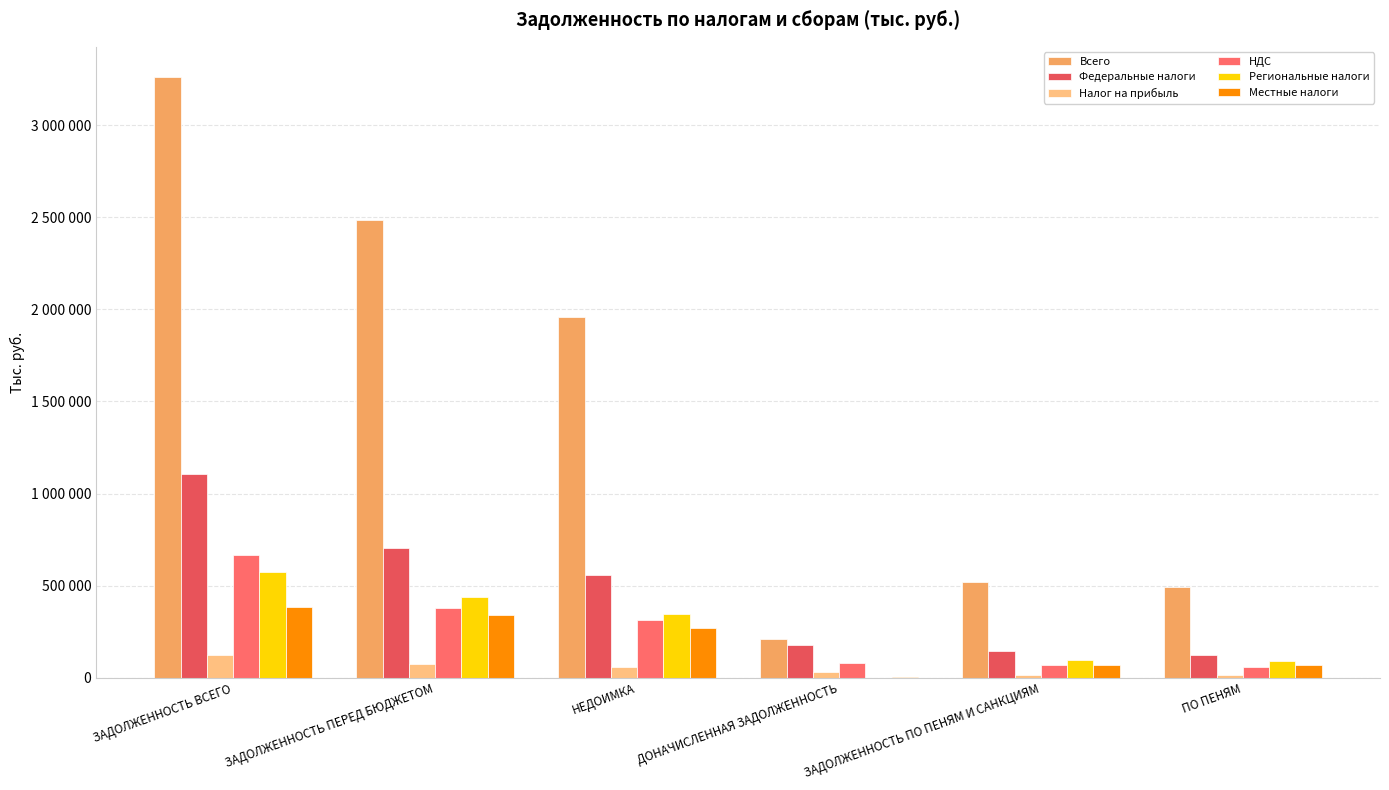

Are the bars horizontal?

No